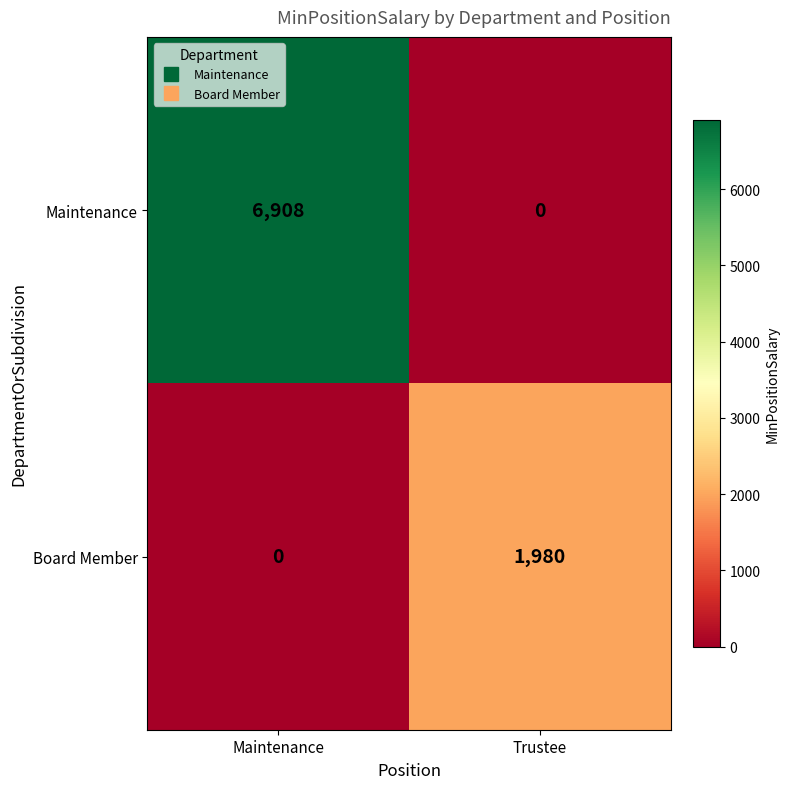

Reading left to right, what are all the values shown in this chart?

Maintenance: Maintenance=6908	Trustee=0
Board Member: Maintenance=0	Trustee=1980